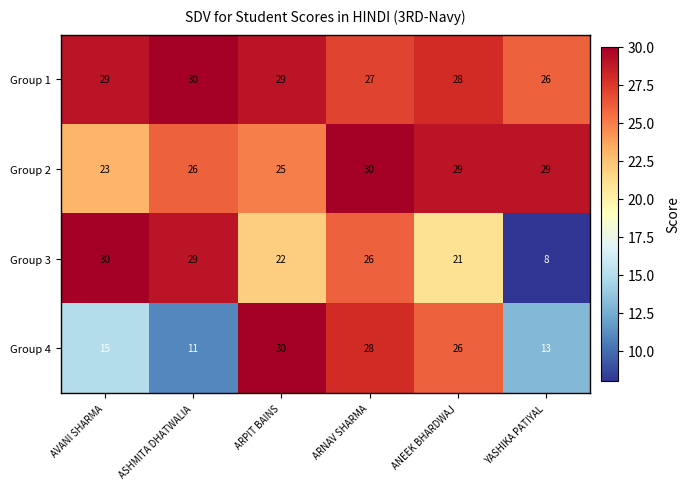

The value of Group 2 at AVANI SHARMA is 6. True or false?

False